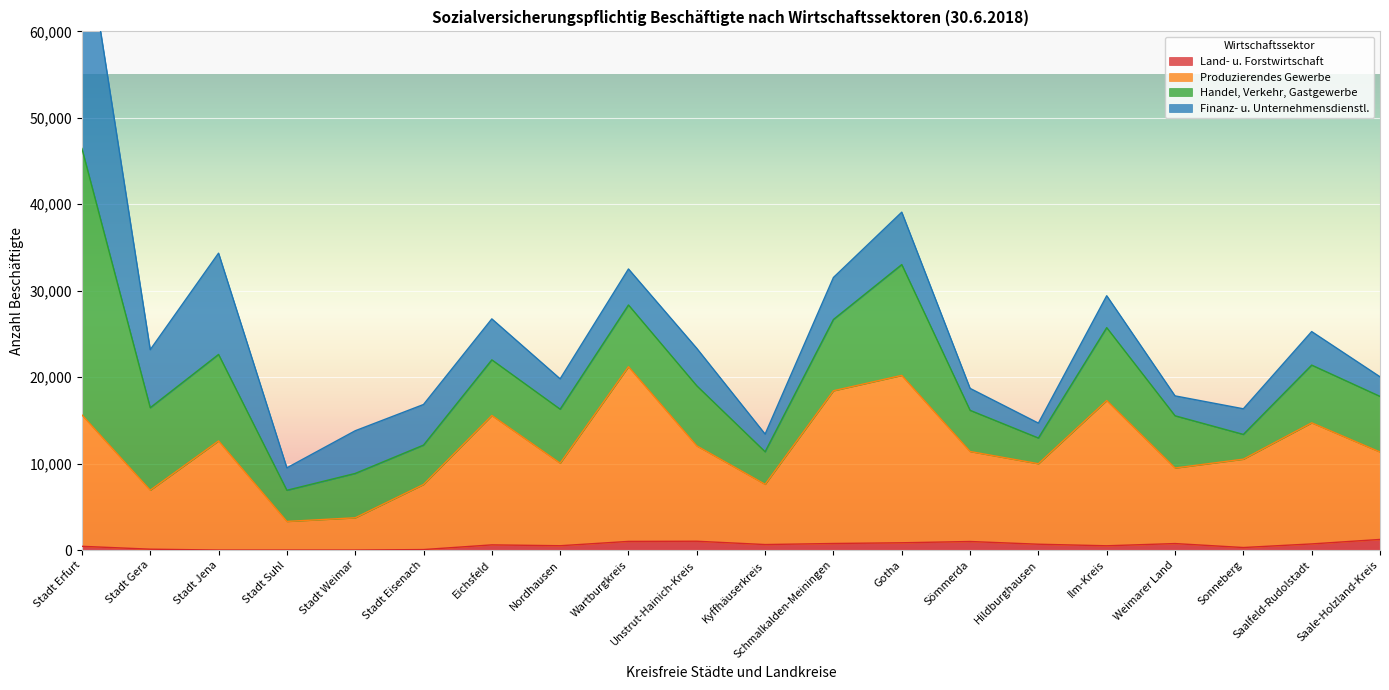

What is the highest value of the Land- u. Forstwirtschaft series?

1226